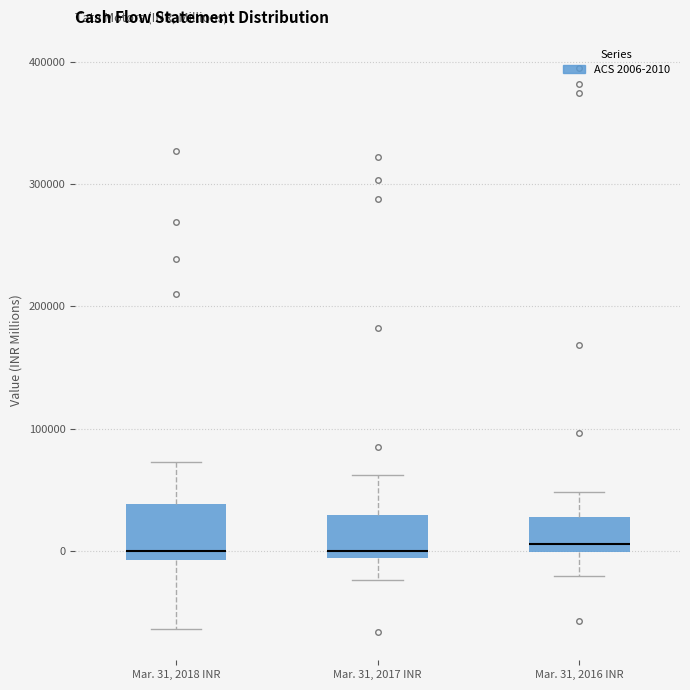

Where does the median line of the box for Mar. 31, 2016 INR sit on the y-axis? The values are not printed on the chart, so give them approximately, as read against the axis.

10000